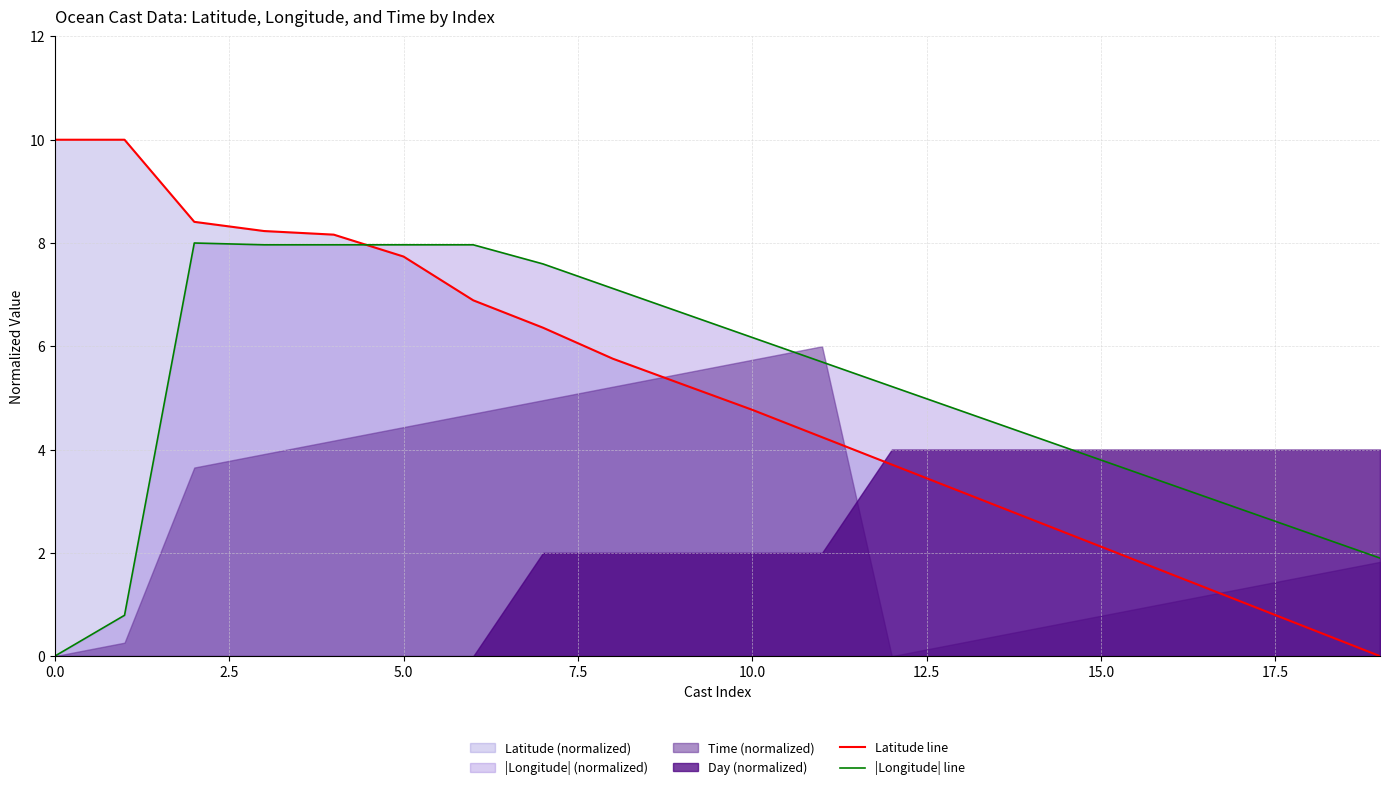

Which category has the lowest value across all series?

19